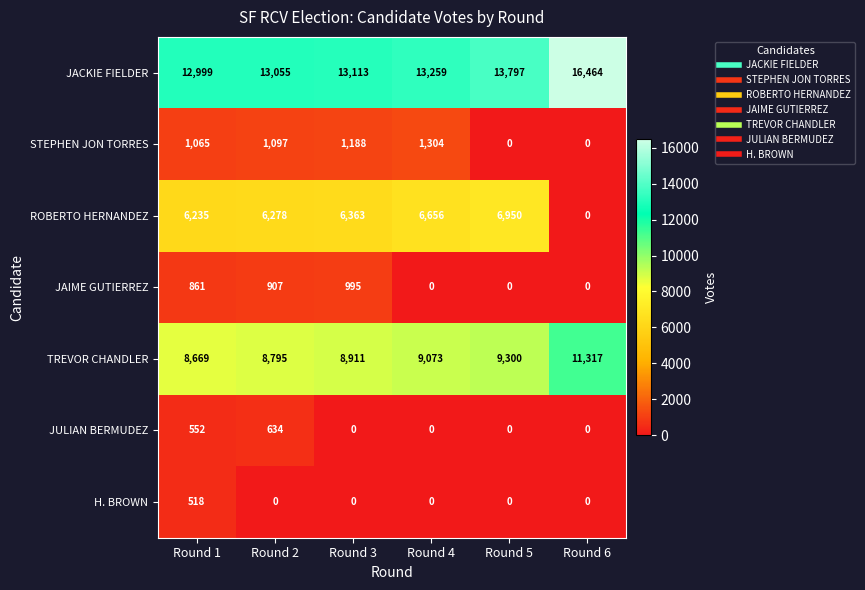

What is the total value across all series at Round 5?

30047